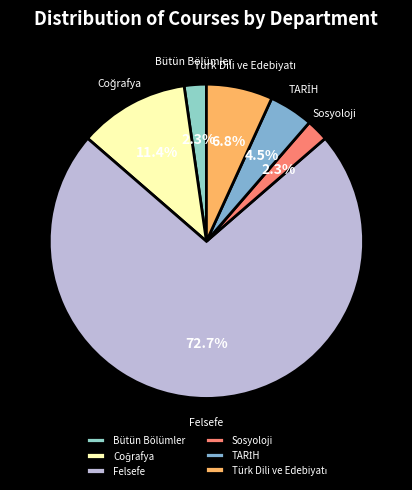

Is there any slice that represents more than half of the pie?

Yes